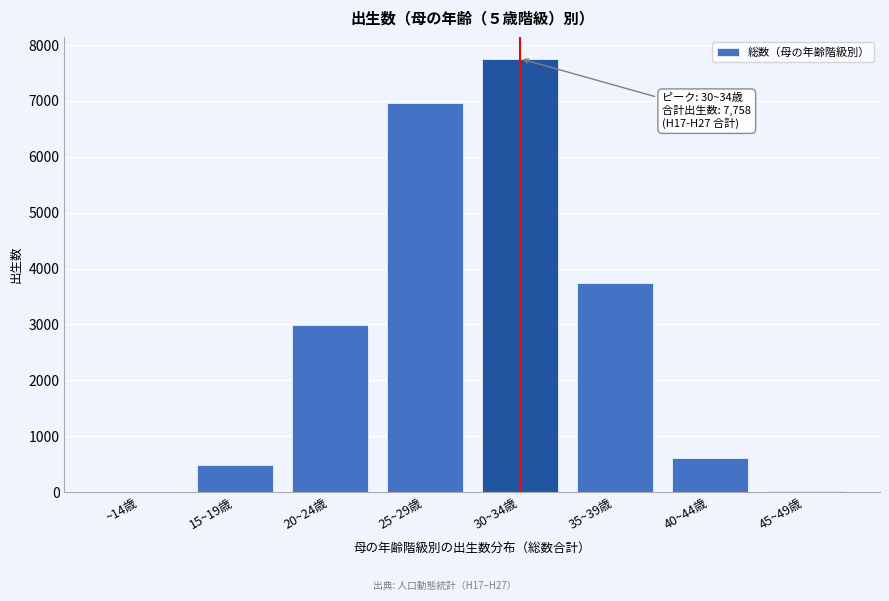

The value at 15~19歳 is 480. True or false?

True